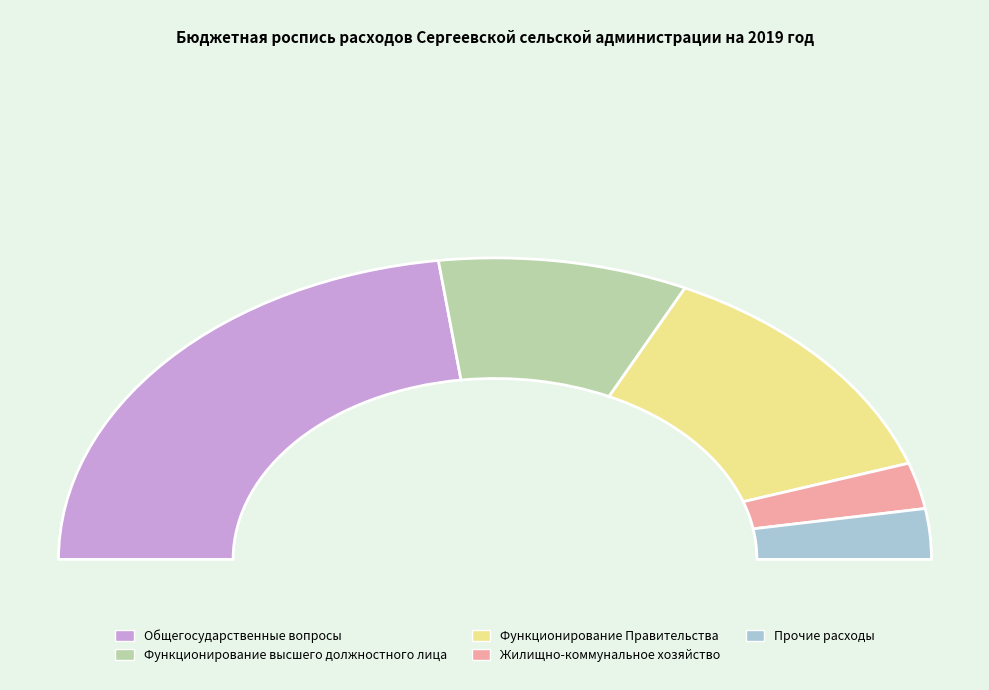

True or false: Прочие расходы accounts for 15% of the total.

False